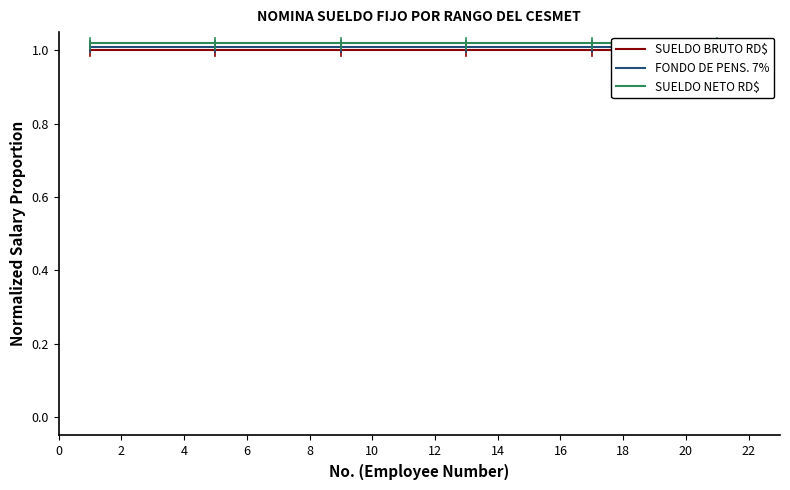

Which series has the largest range (max minus min)?

SUELDO BRUTO RD$